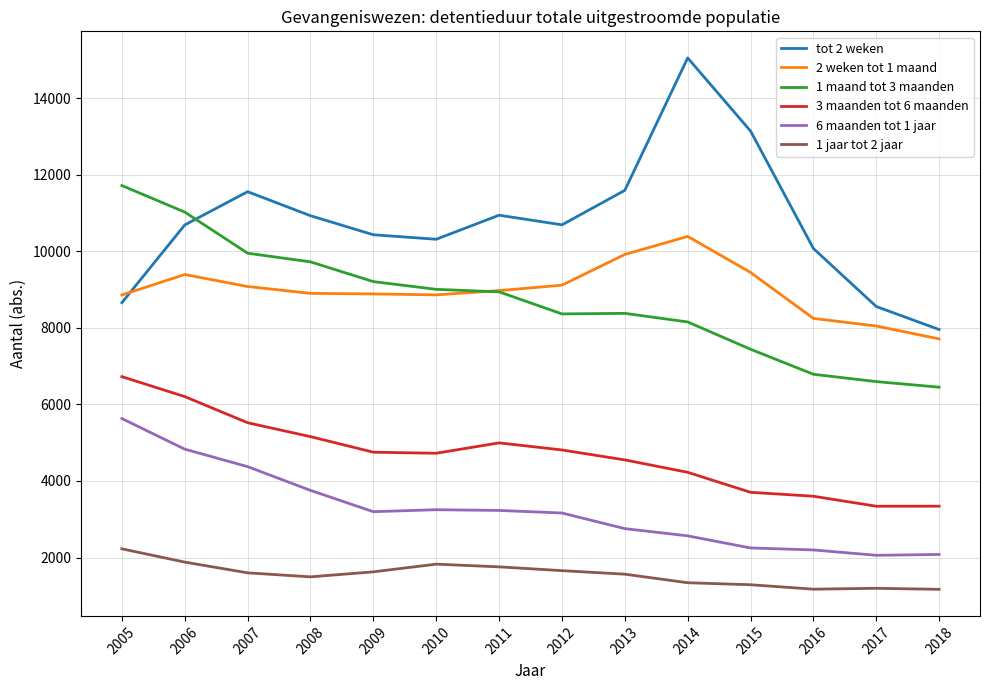

Is this an area chart (filled region under the line)?

No